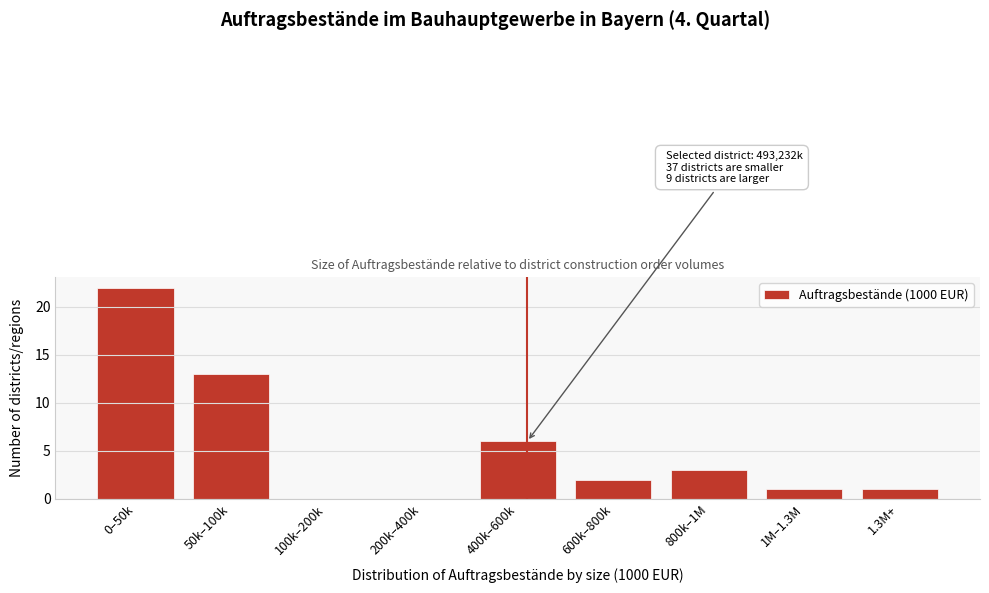

Reading left to right, transcribe all the data shown in this chart.

0–50k=22	50k–100k=13	100k–200k=0	200k–400k=0	400k–600k=6	600k–800k=2	800k–1M=3	1M–1.3M=1	1.3M+=1